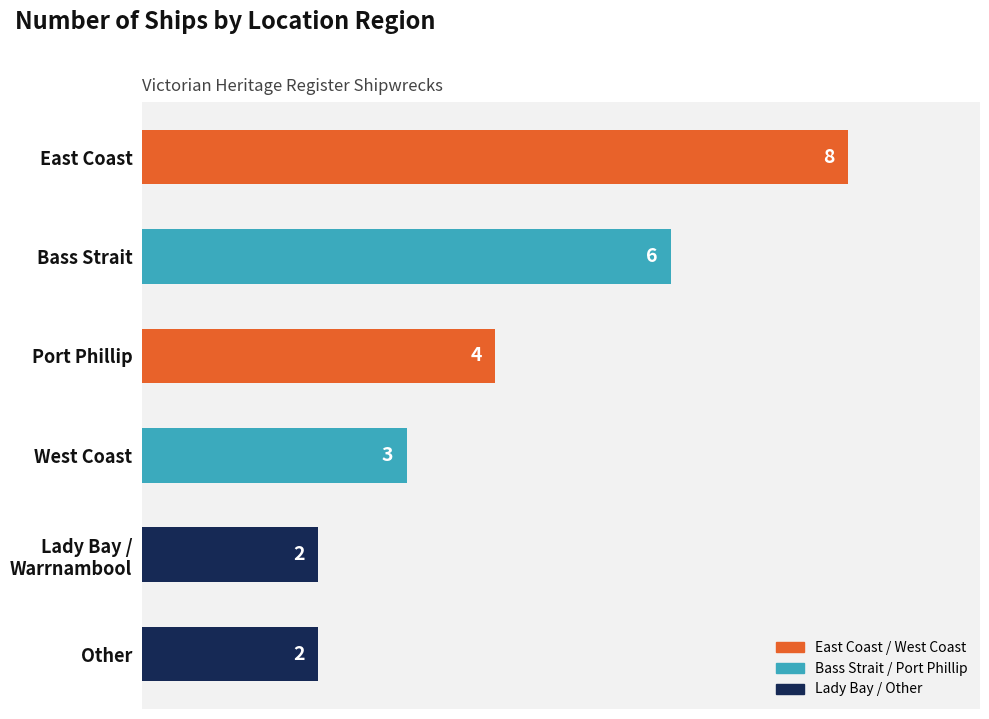

At which category does the chart reach its peak across all series?

East Coast